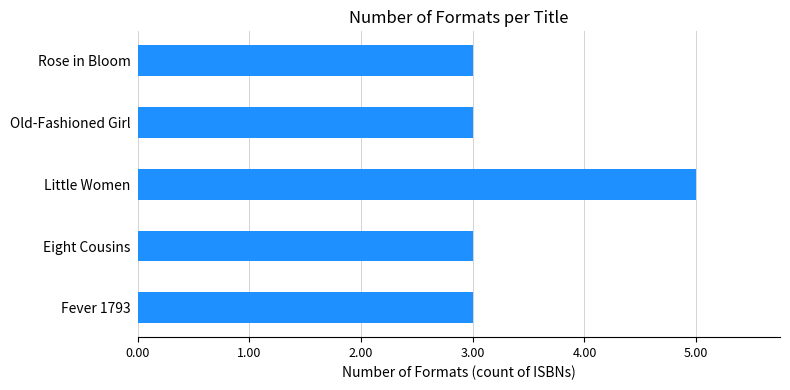

Are the bars grouped side by side (vs. stacked)?

No